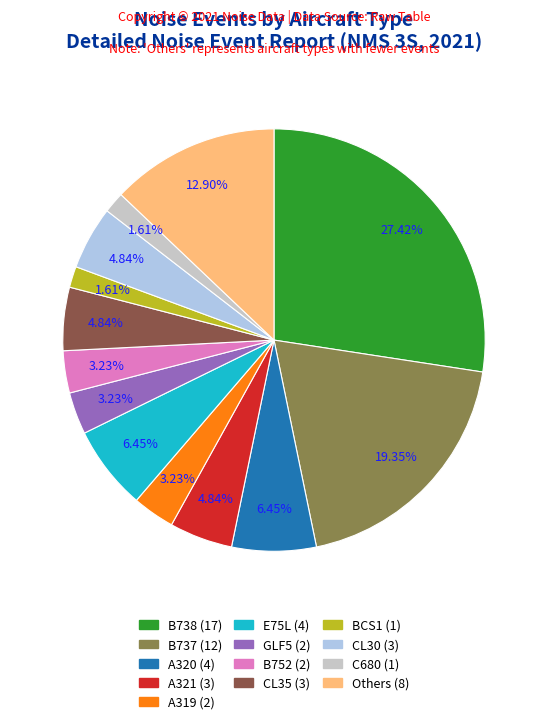

Is there a majority slice in this chart?

No